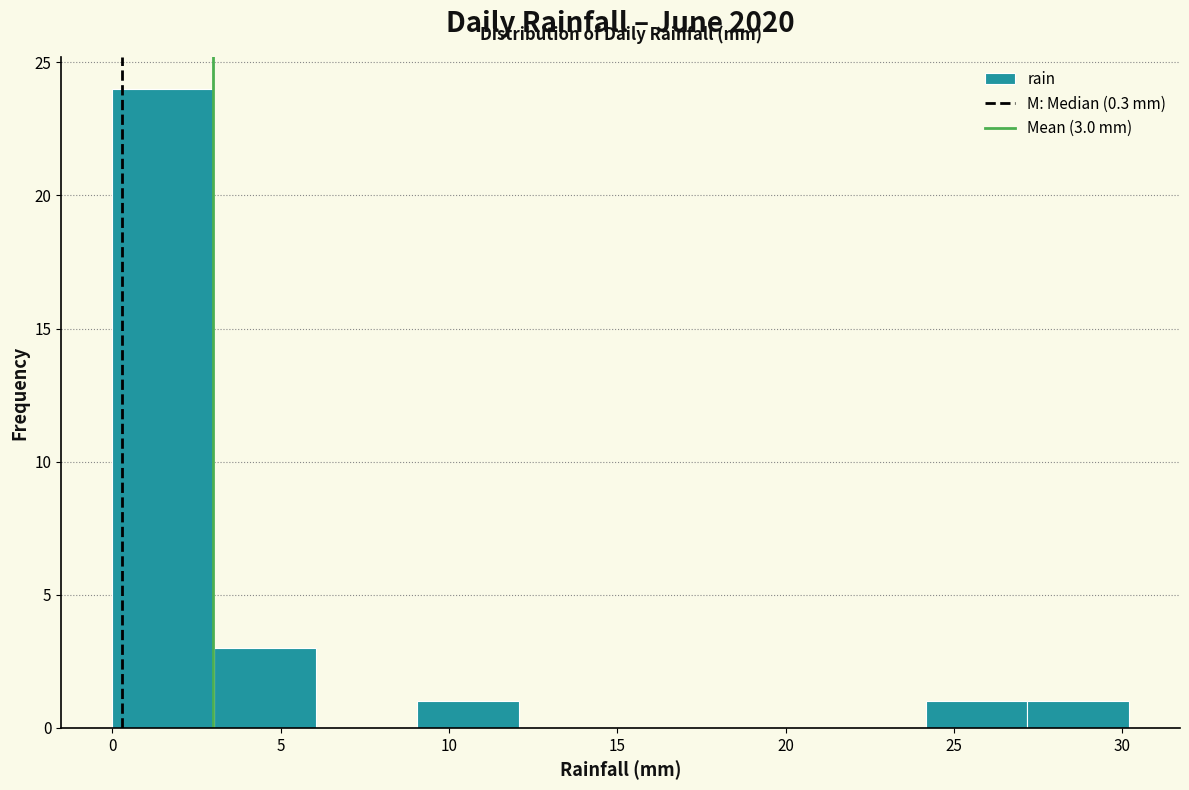

Over which range of the x-axis is the bar tallest?

0 to 3